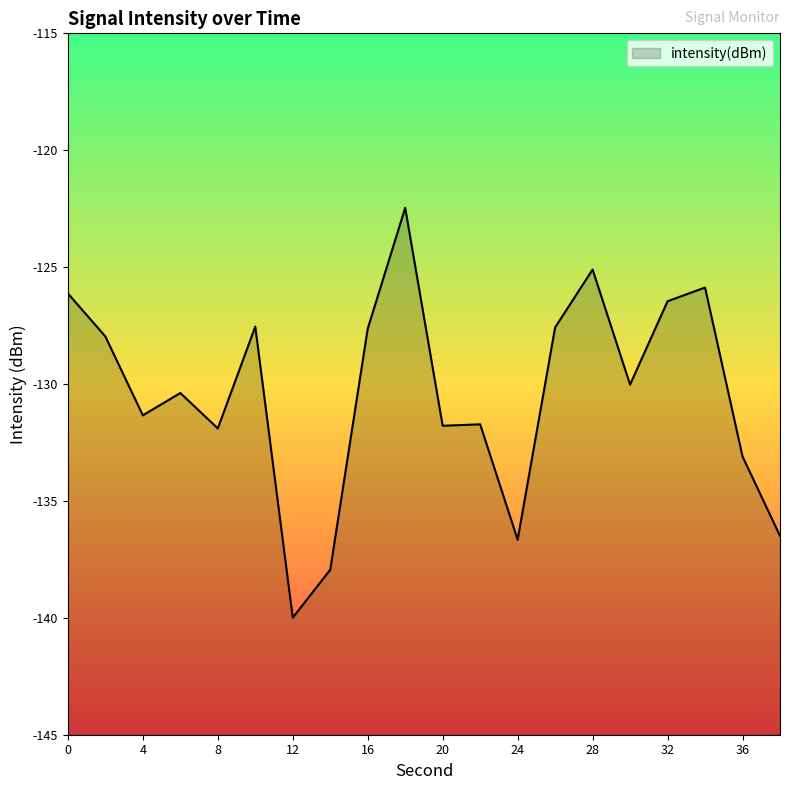

List the labels in order of value, smallest first.

12, 14, 24, 38, 36, 8, 20, 22, 4, 6, 30, 2, 16, 26, 10, 32, 0, 34, 28, 18